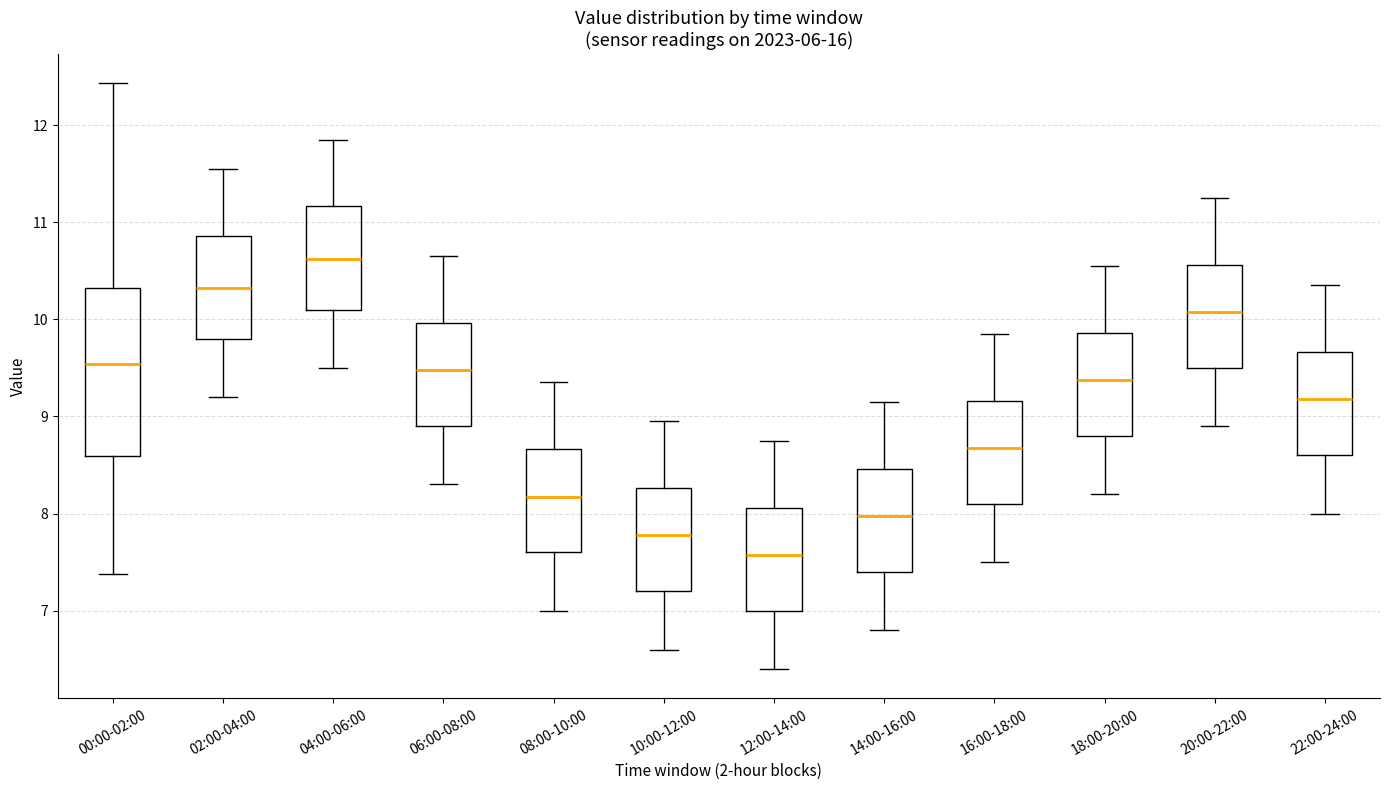

Reading left to right, transcribe this box plot: for each box, give where its median line is, the range the box spans, and where its two whiskers end, as read against the y-axis. The values are not printed on the chart, so give them approximately, as read against the axis.

00:00-02:00: median 9.5, box 8.6 to 10.3, whiskers 7.4 to 12.4
02:00-04:00: median 10.3, box 9.8 to 10.9, whiskers 9.2 to 11.6
04:00-06:00: median 10.6, box 10.1 to 11.2, whiskers 9.5 to 11.9
06:00-08:00: median 9.5, box 8.9 to 10.0, whiskers 8.3 to 10.7
08:00-10:00: median 8.2, box 7.6 to 8.7, whiskers 7.0 to 9.4
10:00-12:00: median 7.8, box 7.2 to 8.3, whiskers 6.6 to 9.0
12:00-14:00: median 7.6, box 7.0 to 8.1, whiskers 6.4 to 8.8
14:00-16:00: median 8.0, box 7.4 to 8.5, whiskers 6.8 to 9.2
16:00-18:00: median 8.7, box 8.1 to 9.2, whiskers 7.5 to 9.9
18:00-20:00: median 9.4, box 8.8 to 9.9, whiskers 8.2 to 10.6
20:00-22:00: median 10.1, box 9.5 to 10.6, whiskers 8.9 to 11.3
22:00-24:00: median 9.2, box 8.6 to 9.7, whiskers 8.0 to 10.4